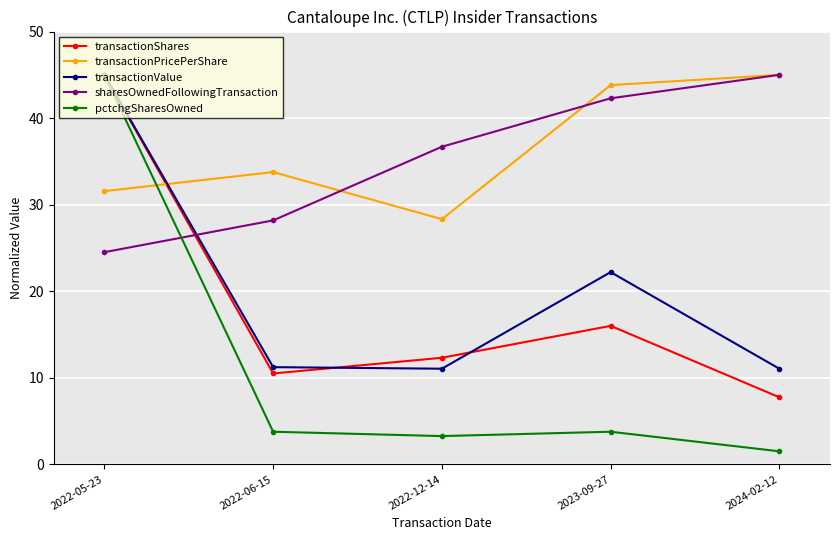

What is the value of the sharesOwnedFollowingTransaction point at the 2nd from the left?

28.2